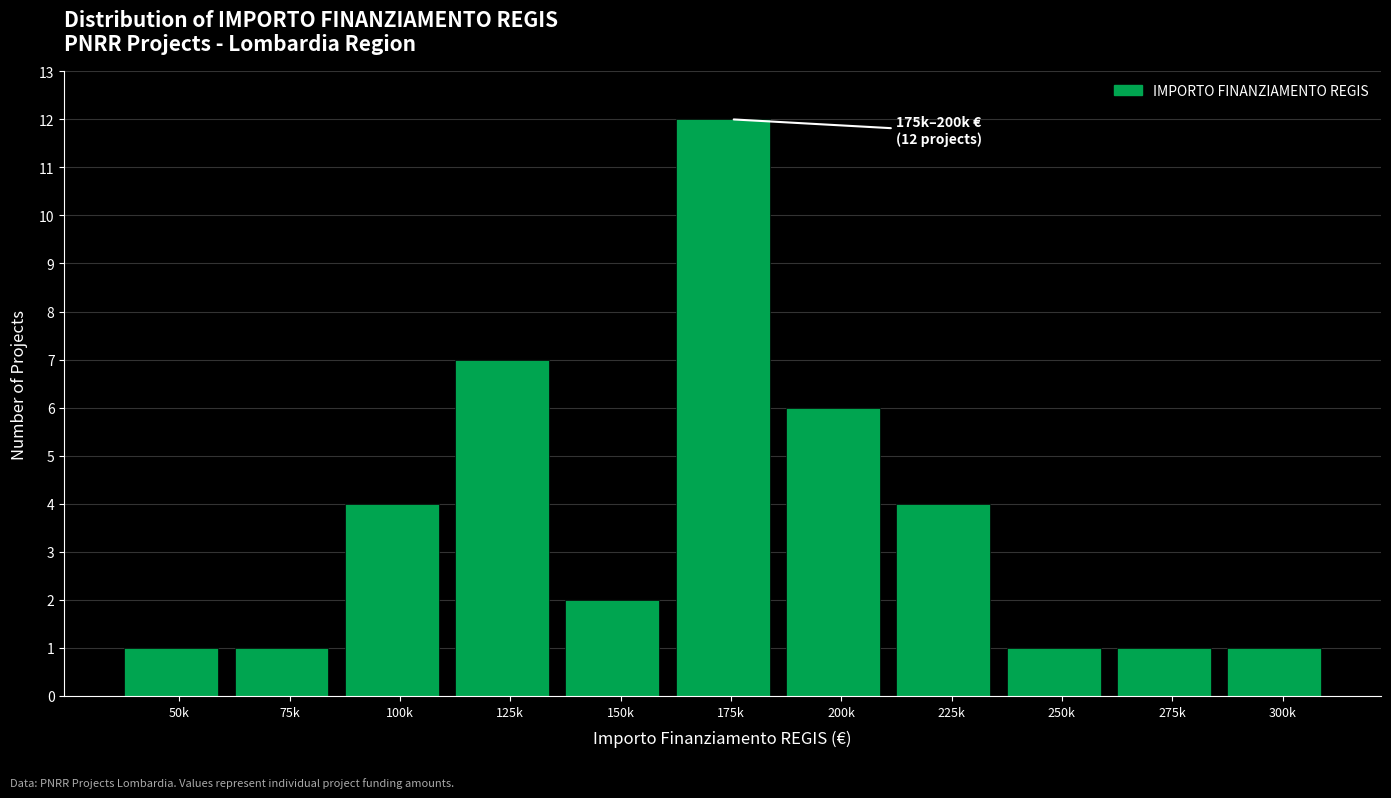

Reading left to right, extract all data points from this chart.

1	1	4	7	2	12	6	4	1	1	1